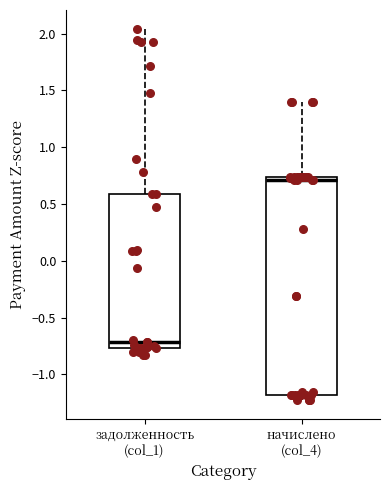

Which box is the tallest, from its lower edge to its upper edge?

начислено (col_4)